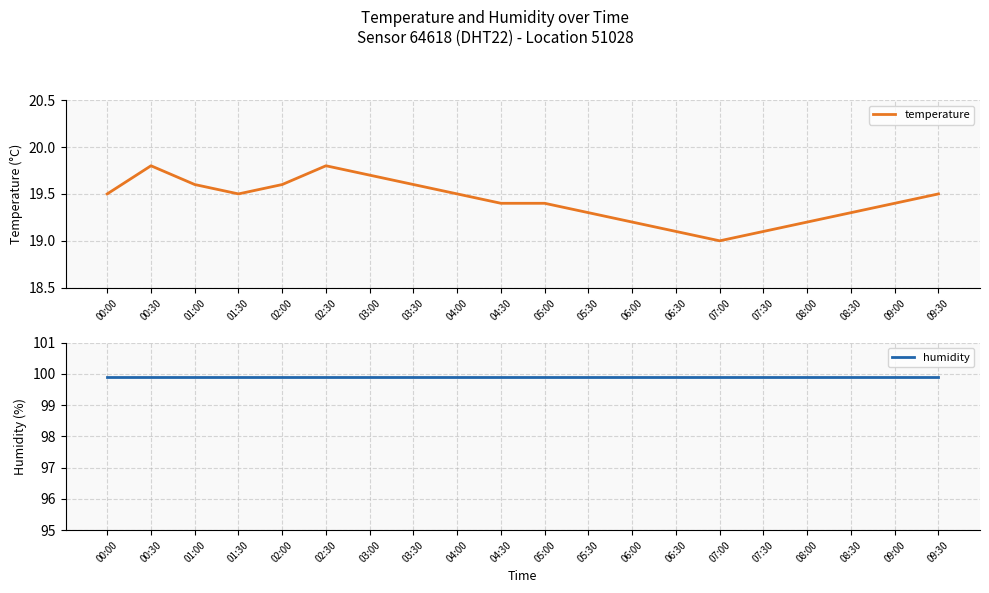

Which category has the highest value in the temperature series?

00:30